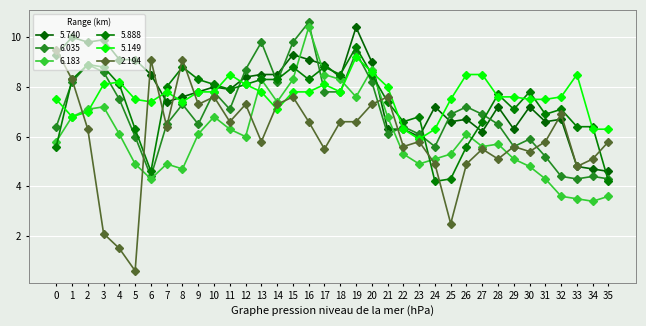

What are all the series names shown in the legend?

5.740, 6.035, 6.183, 5.888, 5.149, 2.194